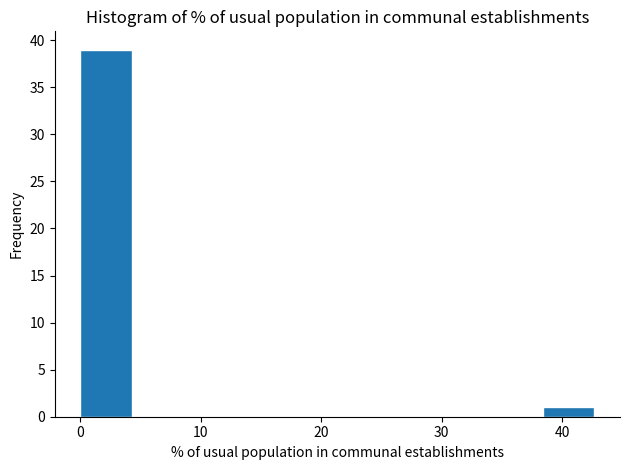

Reading left to right, list every bar in this chart as the range it spans on the x-axis followed by its height. Neither the bar edges nor the heights are printed on the chart, so give them approximately, as read against the axes.

0 to 4: 39
4 to 9: 0
9 to 13: 0
13 to 17: 0
17 to 21: 0
21 to 26: 0
26 to 30: 0
30 to 34: 0
34 to 38: 0
38 to 43: 1